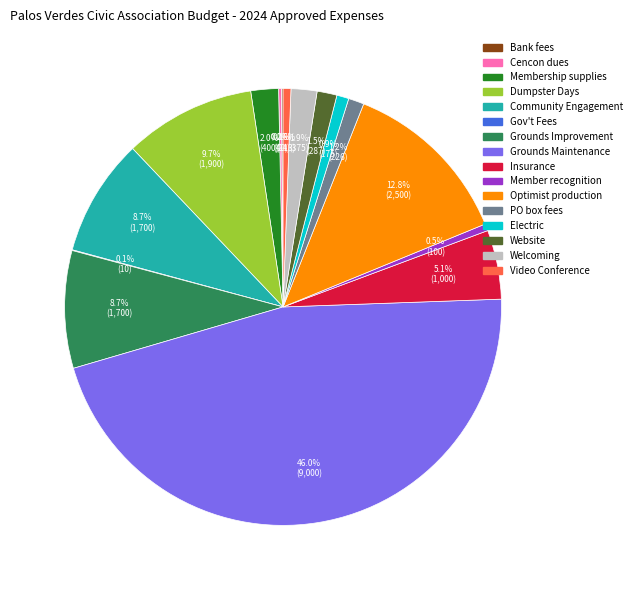

Which has a higher value, Video Conference or Community Engagement?

Community Engagement